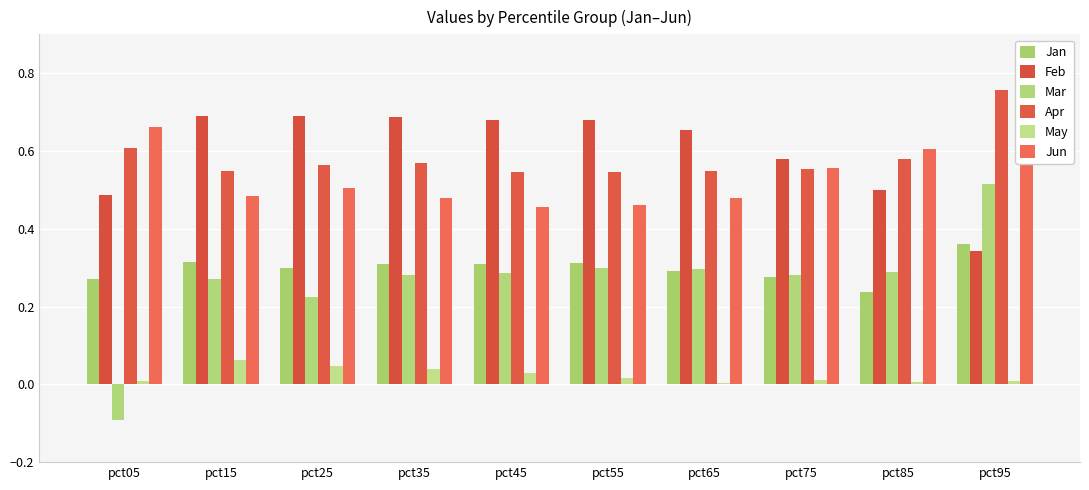

The Mar series shows 0.3 at pct75. True or false?

True